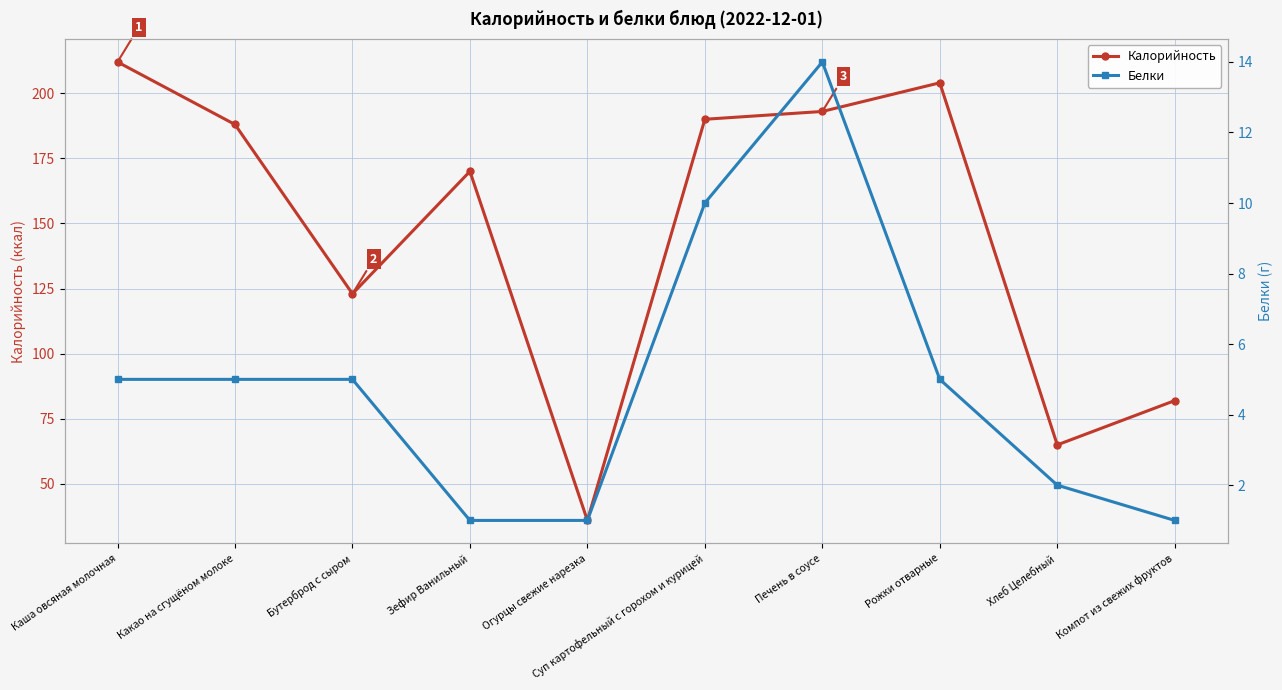

What is the label of the 10th point from the left?

Компот из свежих фруктов